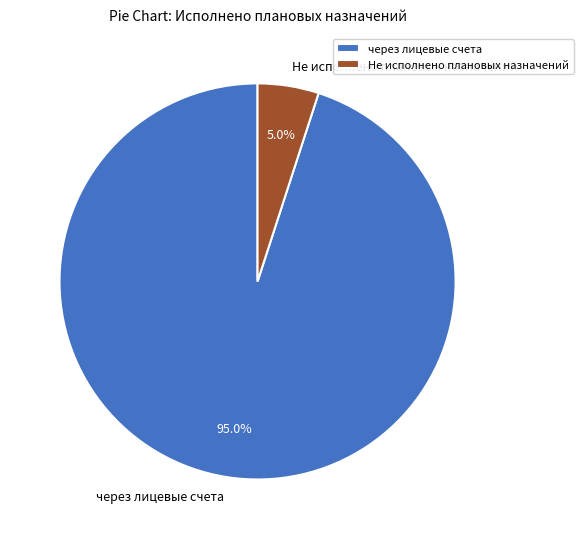

How many segments does this pie chart have?

2